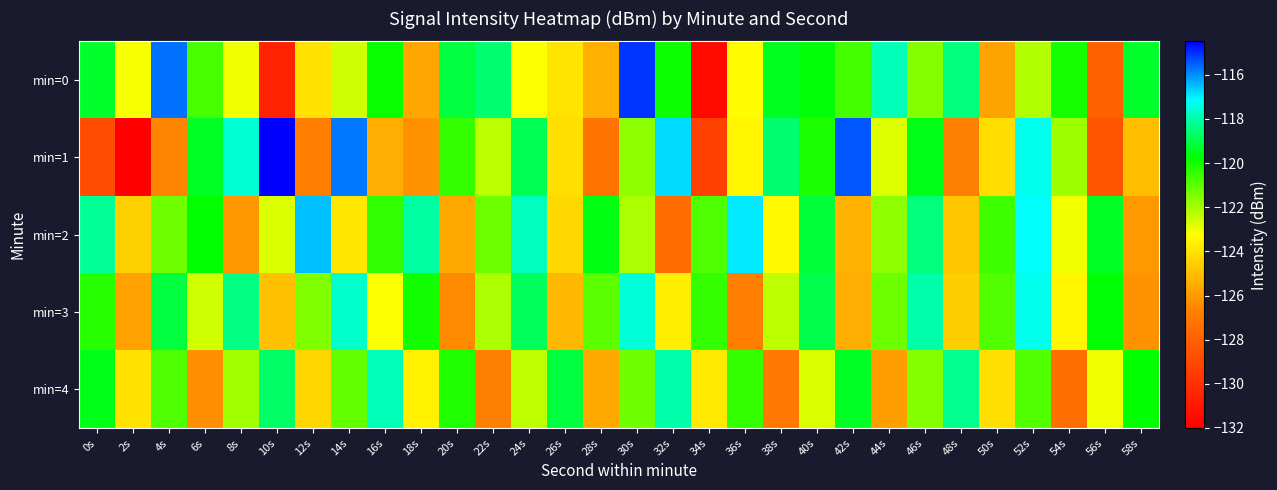

Reading right to left, what are all the values shown in this chart?

min=0: 58s=-119.3	56s=-128.0	54s=-120.0	52s=-122.2	50s=-125.8	48s=-118.5	46s=-121.5	44s=-117.8	42s=-120.7	40s=-119.7	38s=-119.5	36s=-123.3	34s=-131.6	32s=-119.9	30s=-115.1	28s=-125.4	26s=-123.9	24s=-123.2	22s=-118.6	20s=-119.1	18s=-125.7	16s=-119.9	14s=-122.6	12s=-124.0	10s=-130.6	8s=-123.1	6s=-120.8	4s=-115.7	2s=-123.1	0s=-119.3
min=1: 58s=-125.0	56s=-128.5	54s=-121.9	52s=-117.3	50s=-124.2	48s=-126.7	46s=-119.5	44s=-122.8	42s=-115.4	40s=-120.1	38s=-118.6	36s=-123.5	34s=-129.3	32s=-116.8	30s=-121.7	28s=-127.2	26s=-124.1	24s=-118.9	22s=-122.3	20s=-120.5	18s=-126.2	16s=-125.4	14s=-115.7	12s=-126.8	10s=-114.5	8s=-117.6	6s=-119.4	4s=-126.6	2s=-132.0	0s=-128.8
min=2: 58s=-126.0	56s=-119.4	54s=-123.1	52s=-117.2	50s=-120.6	48s=-124.8	46s=-118.5	44s=-121.7	42s=-125.3	40s=-119.2	38s=-123.4	36s=-116.9	34s=-120.8	32s=-127.5	30s=-122.1	28s=-119.6	26s=-124.3	24s=-117.8	22s=-121.2	20s=-125.6	18s=-118.1	16s=-120.4	14s=-123.9	12s=-116.5	10s=-122.7	8s=-126.1	6s=-119.8	4s=-121.3	2s=-124.5	0s=-118.2
min=3: 58s=-126.2	56s=-119.7	54s=-123.5	52s=-117.3	50s=-120.9	48s=-124.6	46s=-118.0	44s=-121.2	42s=-125.5	40s=-119.0	38s=-122.3	36s=-126.8	34s=-120.5	32s=-123.7	30s=-117.5	28s=-121.0	26s=-125.2	24s=-118.8	22s=-122.1	20s=-126.4	18s=-120.0	16s=-123.2	14s=-117.7	12s=-121.5	10s=-124.9	8s=-118.4	6s=-122.6	4s=-119.1	2s=-125.8	0s=-120.3
min=4: 58s=-119.8	56s=-123.1	54s=-127.4	52s=-120.9	50s=-124.1	48s=-118.3	46s=-121.6	44s=-125.9	42s=-119.4	40s=-122.7	38s=-127.0	36s=-120.5	34s=-123.8	32s=-118.0	30s=-121.3	28s=-125.6	26s=-119.1	24s=-122.4	22s=-126.7	20s=-120.2	18s=-123.6	16s=-117.9	14s=-121.1	12s=-124.4	10s=-118.7	8s=-122.0	6s=-126.3	4s=-120.8	2s=-124.0	0s=-119.5